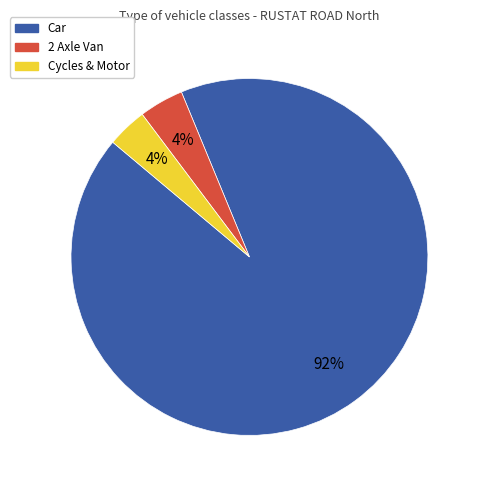

The Car slice represents 92% of the pie. True or false?

True